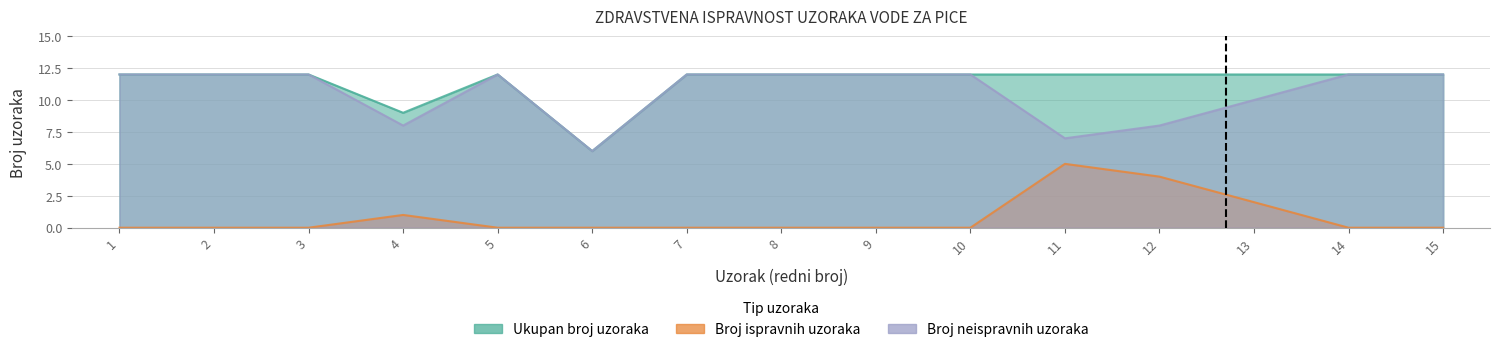

How many interior local valleys does the Ukupan broj uzoraka series have?

2